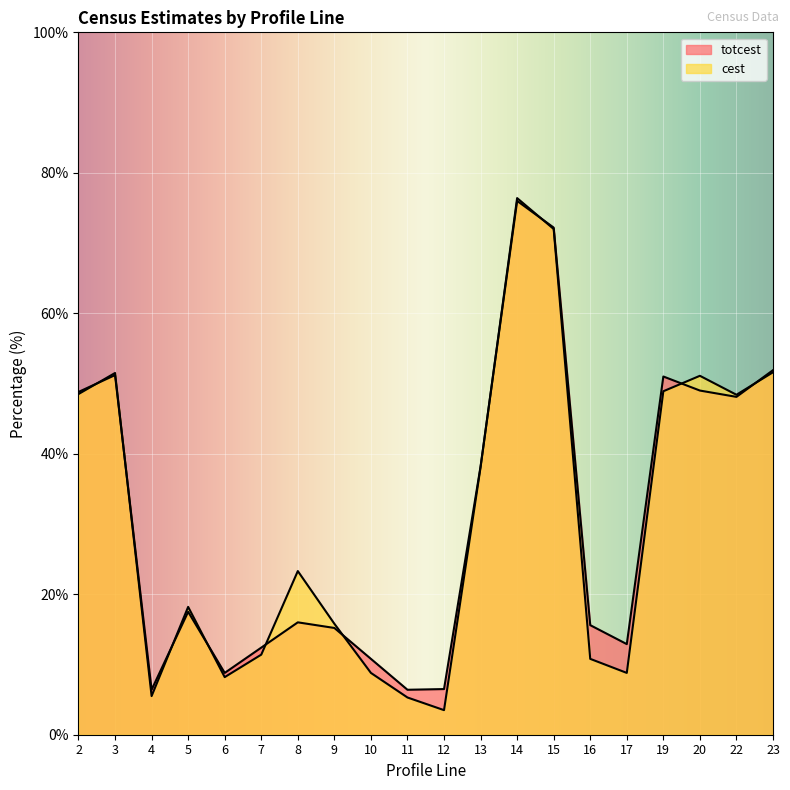

In cest, how many points are lower than both neighbors (excluding endpoints)?

5